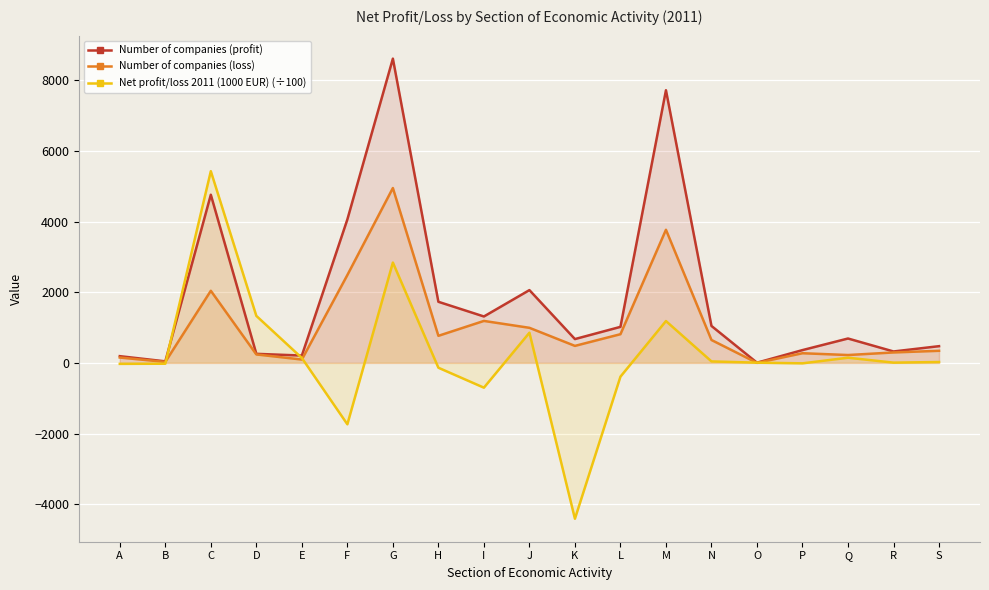

What is the sum of all Net profit/loss 2011 (1000 EUR) (÷100) values?

4571.7